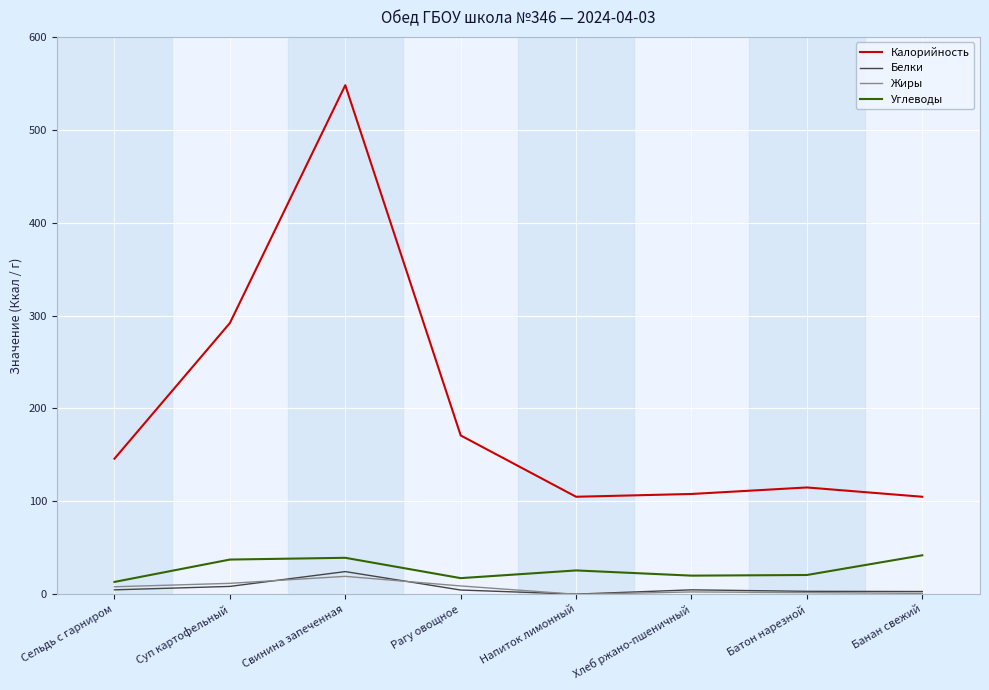

Which category has the highest value in the Жиры series?

Свинина запеченная